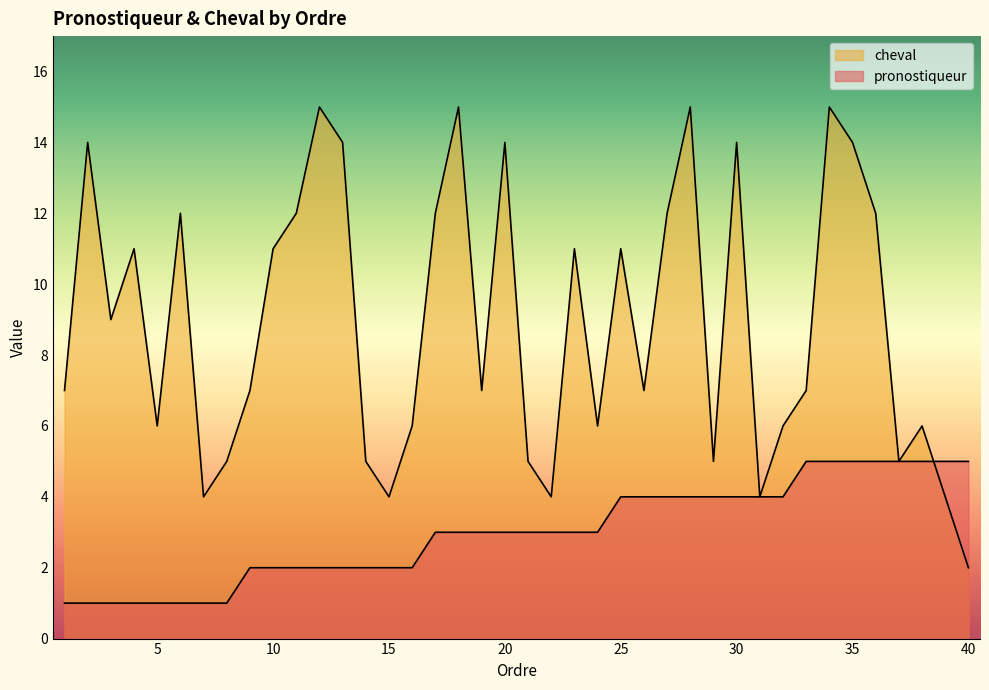

How many values in the cheval series exceed 7?

19